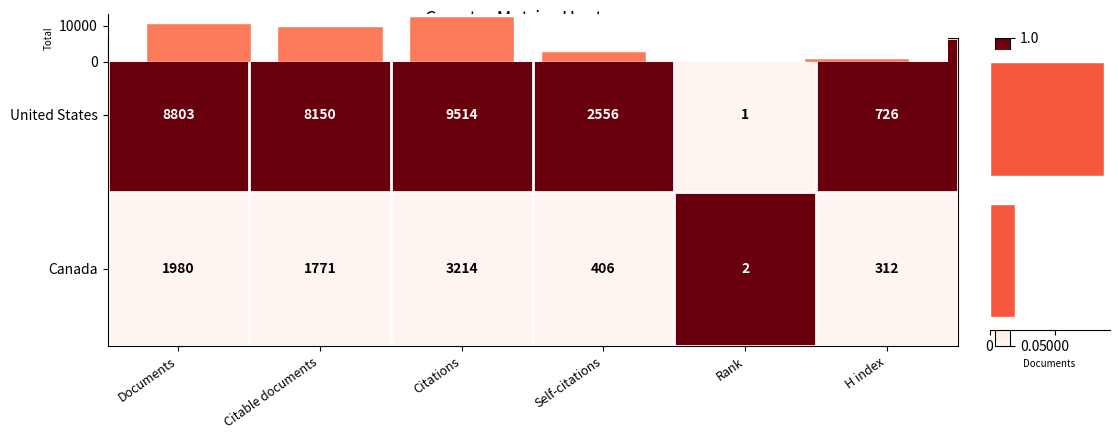

The chart shows a value of 358 at H index. True or false?

False